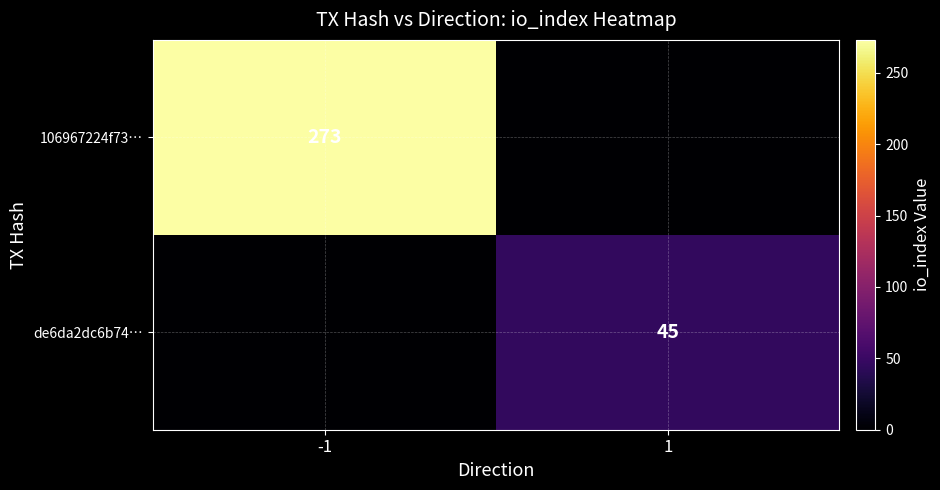

Is it true that 106967224f73… equals 273 at -1?

True